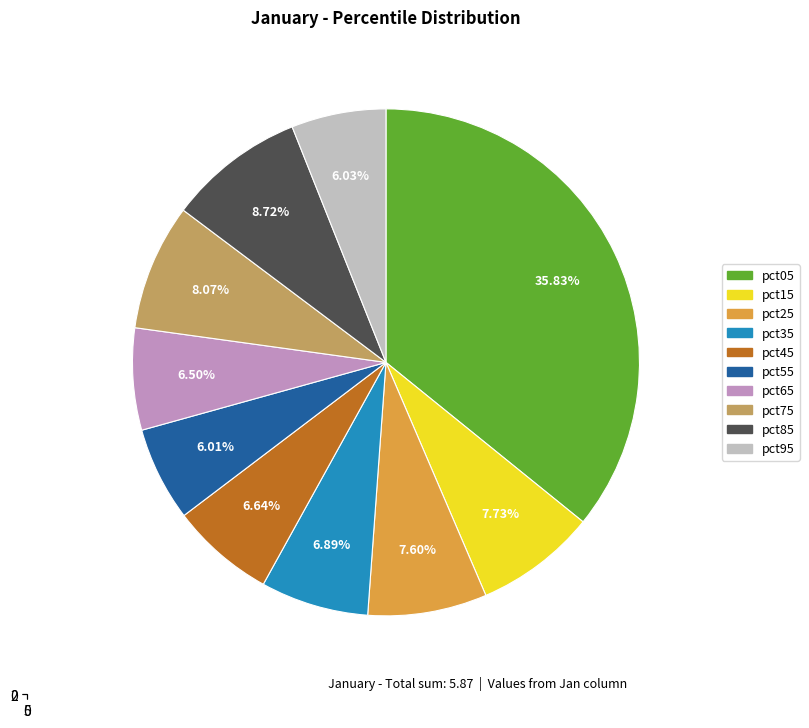

To the nearest percent, what percentage of the pie is pct85?

9%